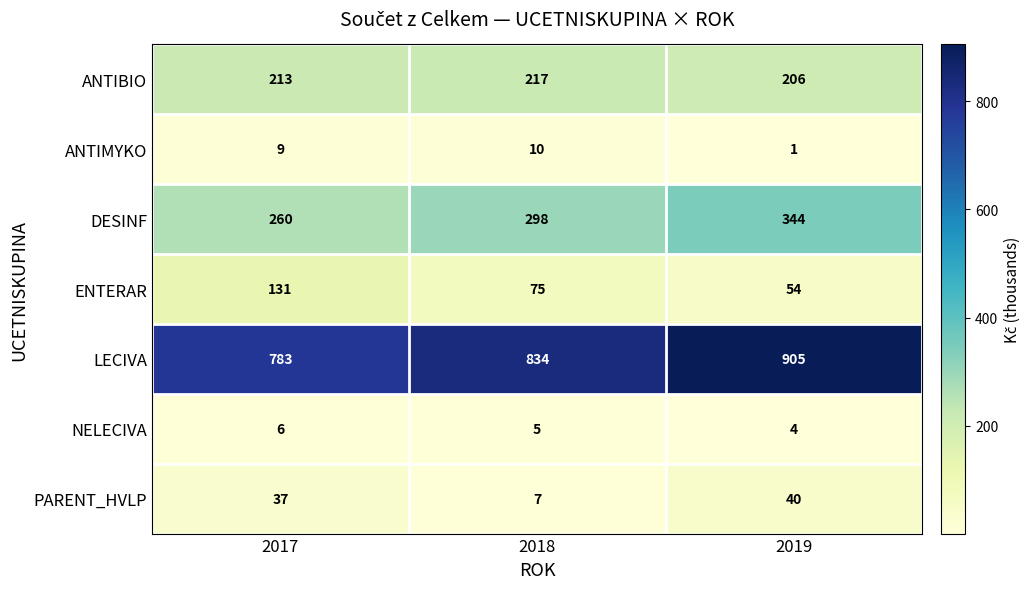

Is the value of DESINF at 2019 greater than the value of NELECIVA at 2017?

Yes